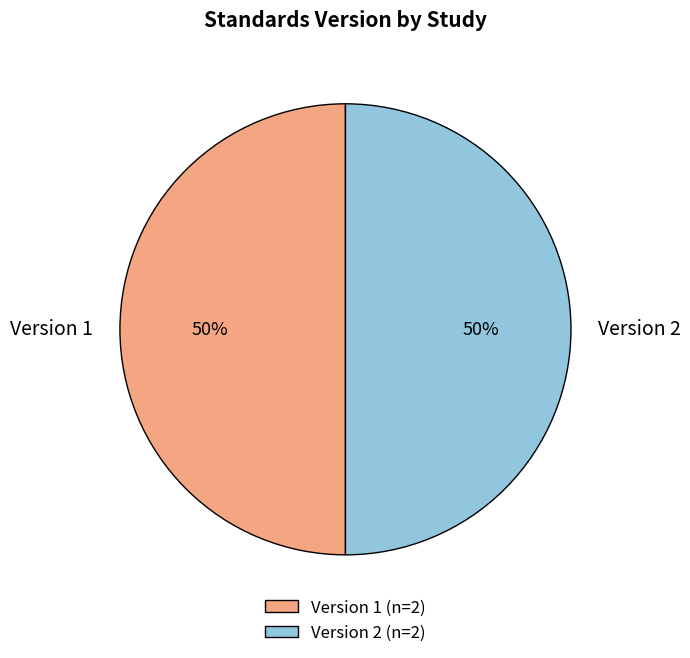

Do Version 1 and Version 2 together represent more than half of the pie?

Yes